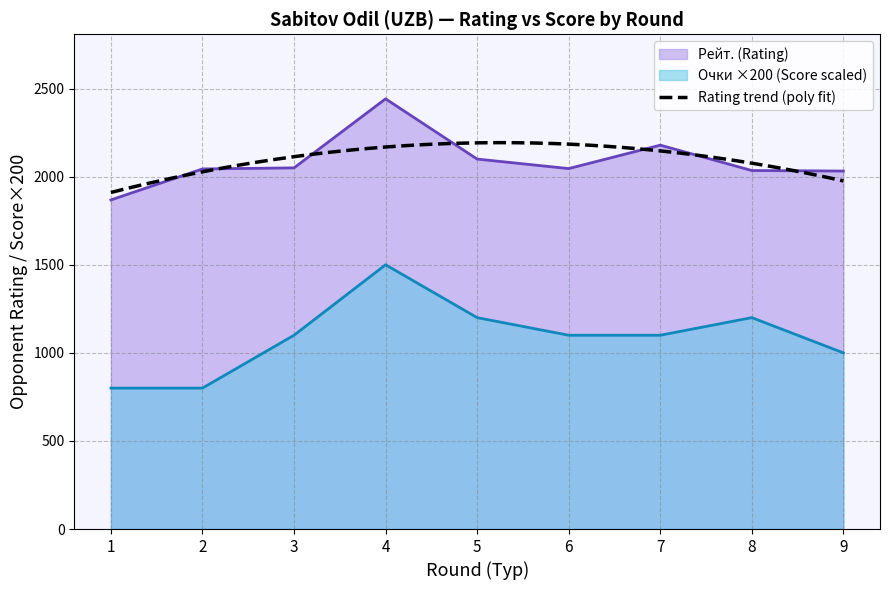

The value of Рейт. (Rating) at 9 is 844. True or false?

False